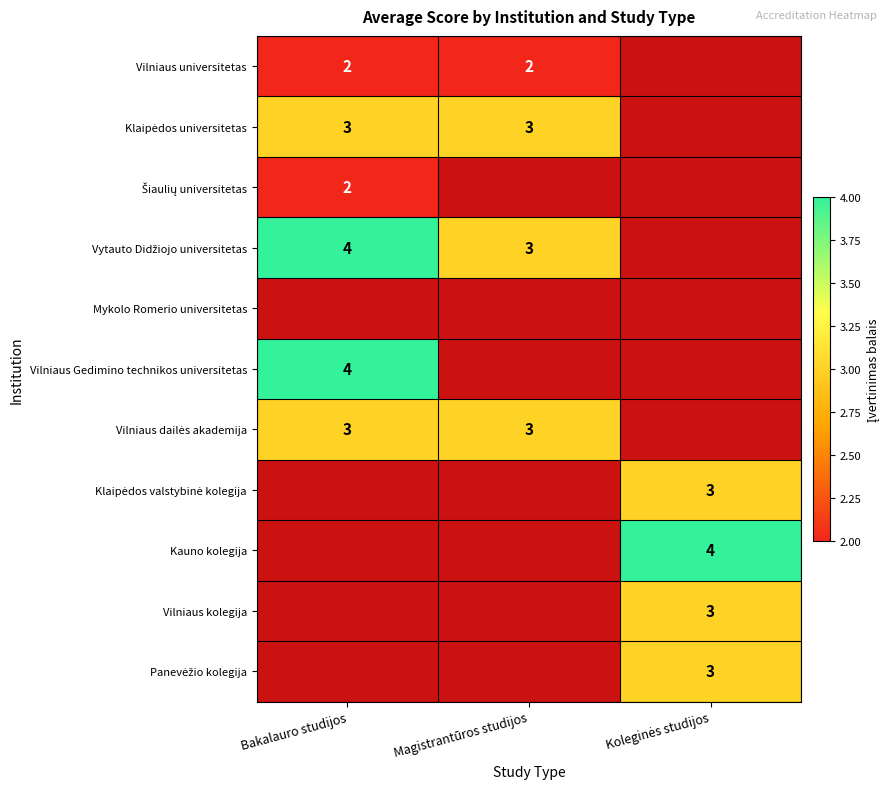

Is it true that Vilniaus Gedimino technikos universitetas equals 4 at Bakalauro studijos?

True